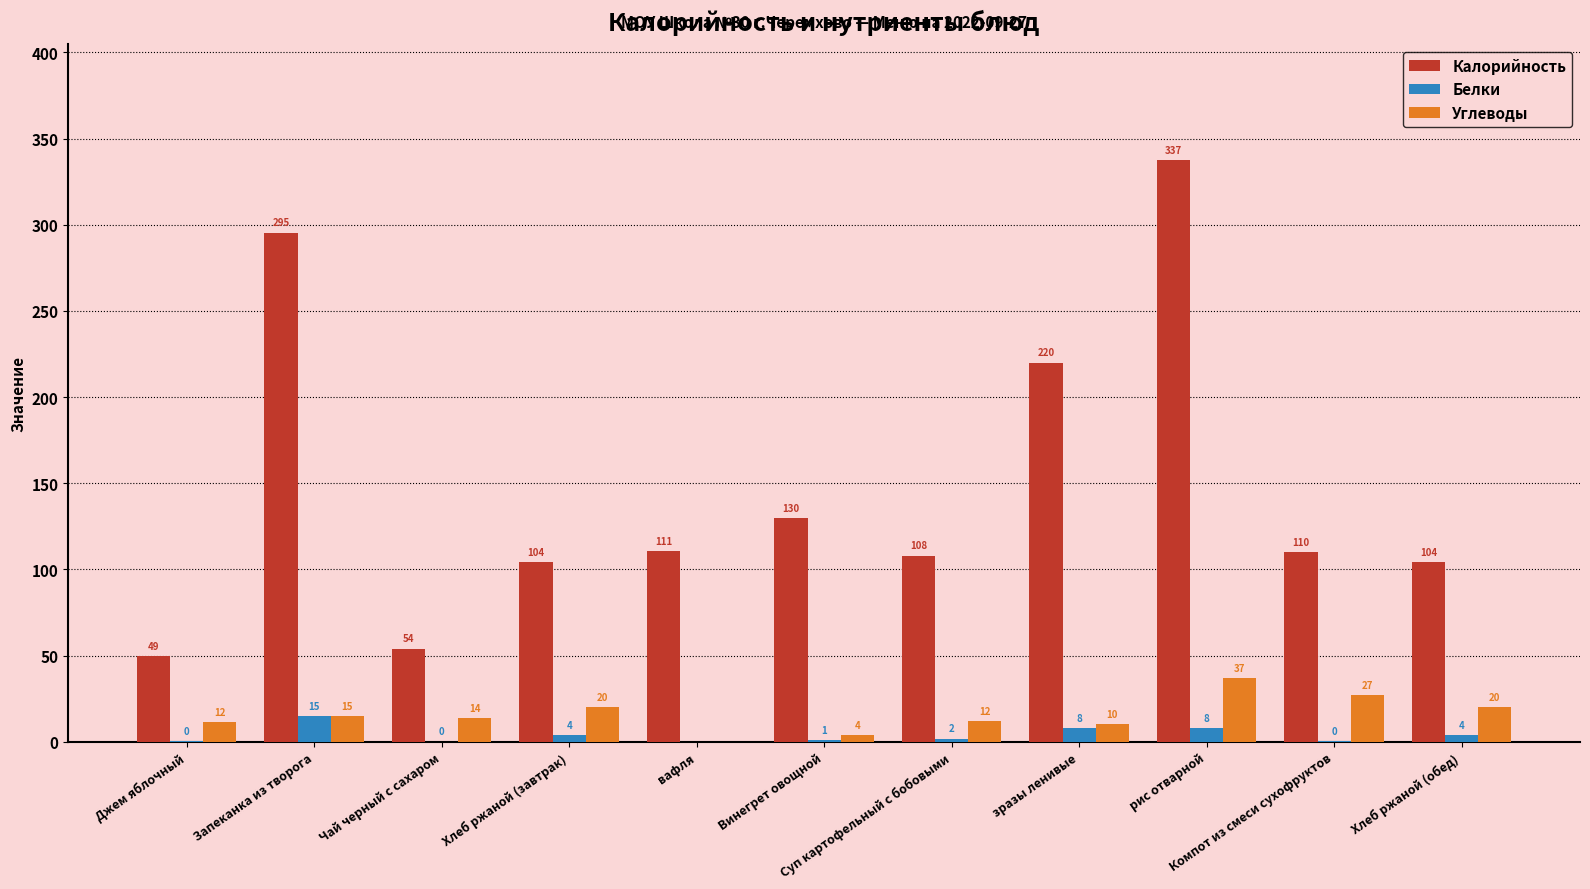

What is the maximum value shown in the chart?

337.4